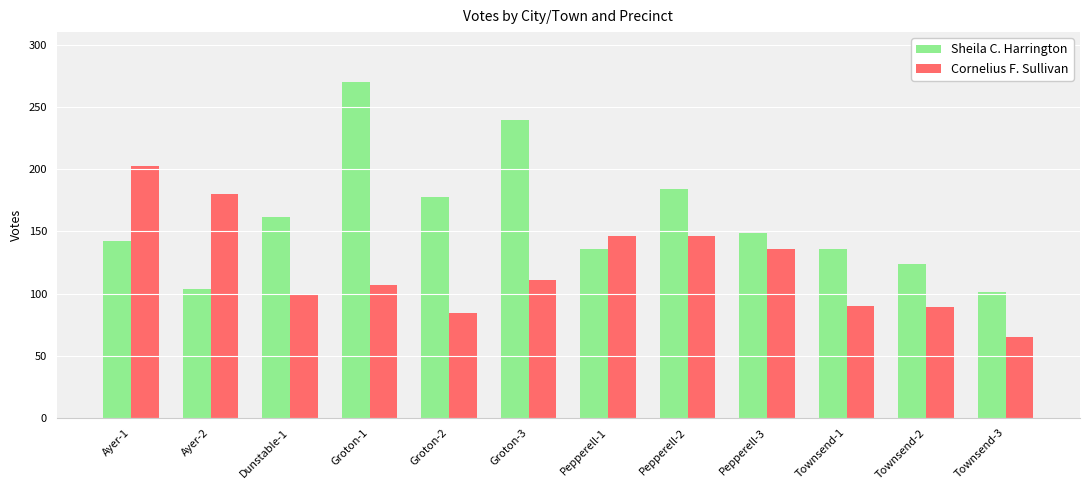

Which series has the widest spread of values?

Sheila C. Harrington